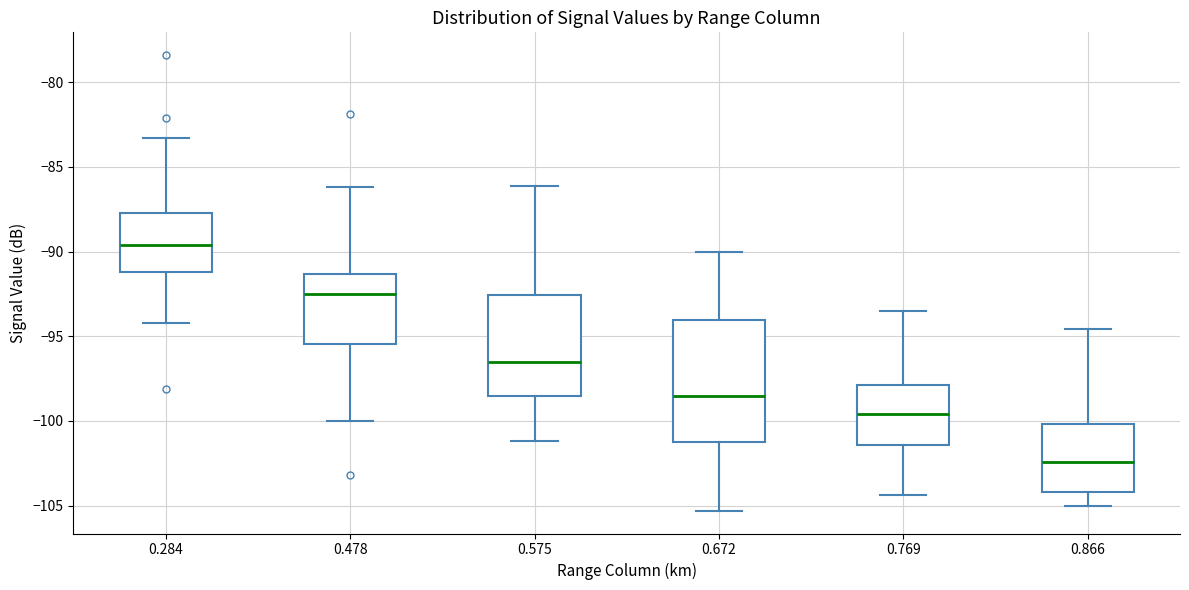

Reading left to right, transcribe this box plot: for each box, give where its median line is, the range the box spans, and where its two whiskers end, as read against the y-axis. The values are not printed on the chart, so give them approximately, as read against the axis.

0.284: median -89.5, box -91.0 to -87.5, whiskers -94.0 to -83.5
0.478: median -92.5, box -95.5 to -91.5, whiskers -100.0 to -86.0
0.575: median -96.5, box -98.5 to -92.5, whiskers -101.0 to -86.0
0.672: median -98.5, box -101.0 to -94.0, whiskers -105.5 to -90.0
0.769: median -99.5, box -101.5 to -98.0, whiskers -104.5 to -93.5
0.866: median -102.5, box -104.0 to -100.0, whiskers -105.0 to -94.5